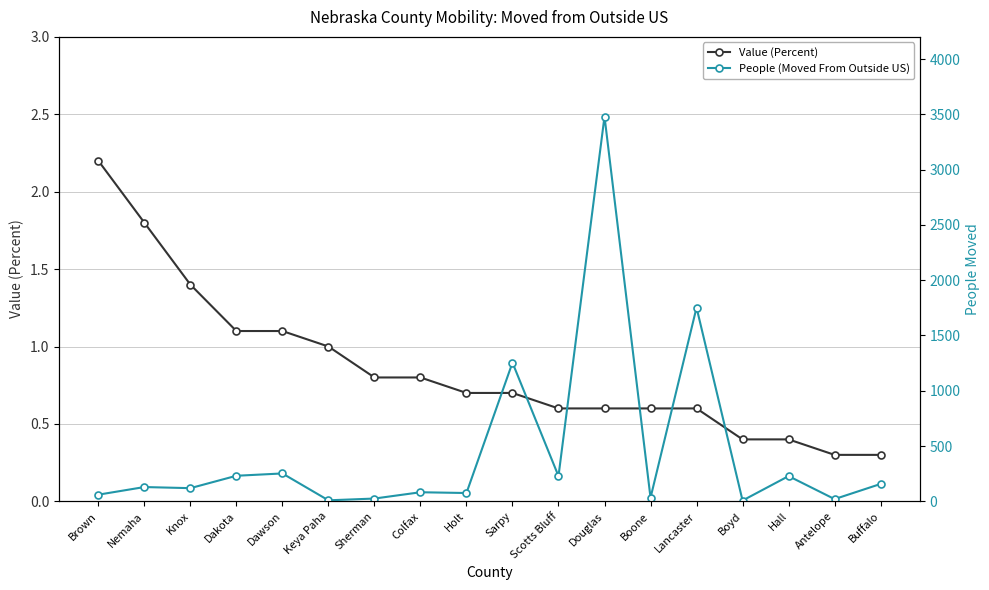

What is the difference between the highest and lowest values at Holt?

74.3